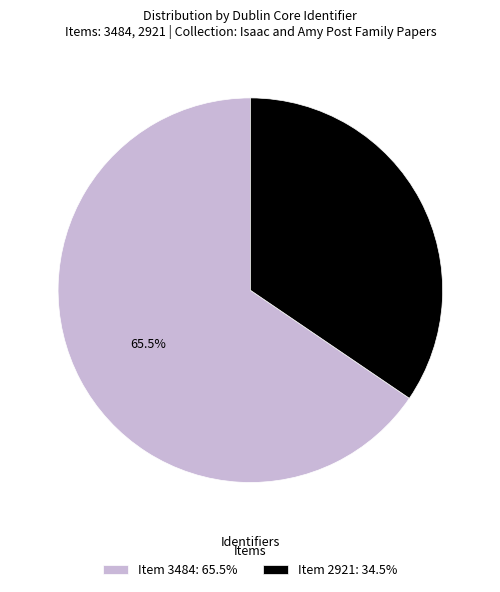

Which category has the smallest portion of the pie?

Item 2921